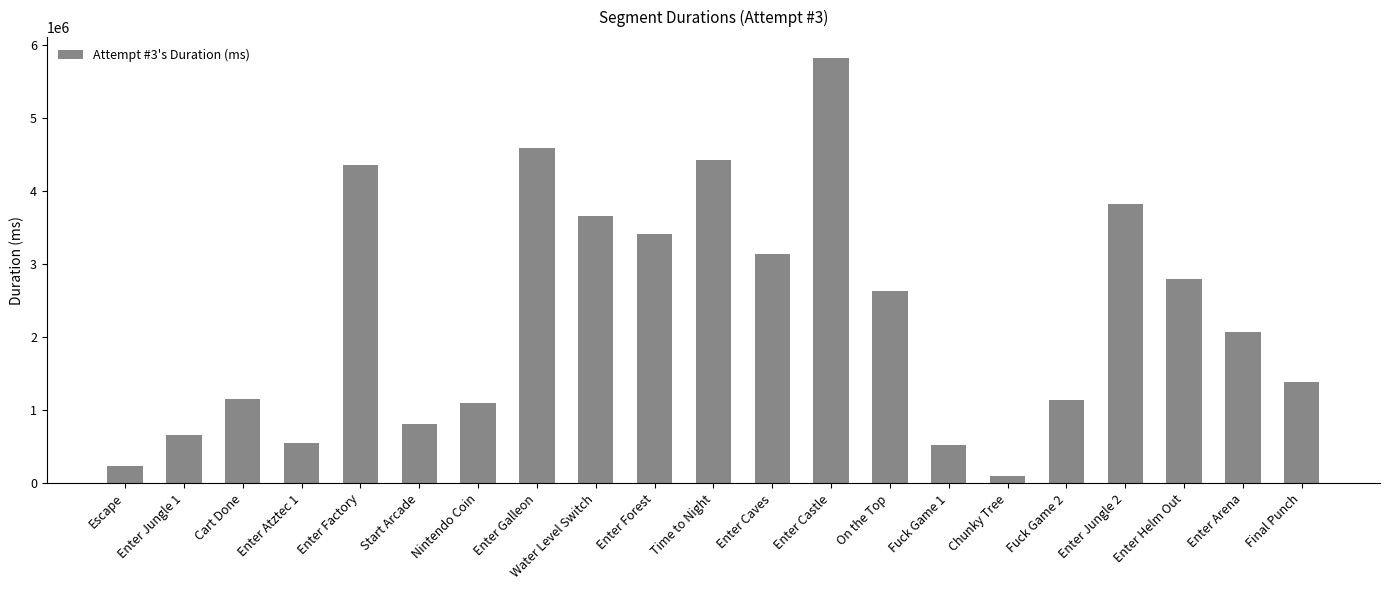

The chart shows a value of 552125 at Enter Atztec 1. True or false?

True